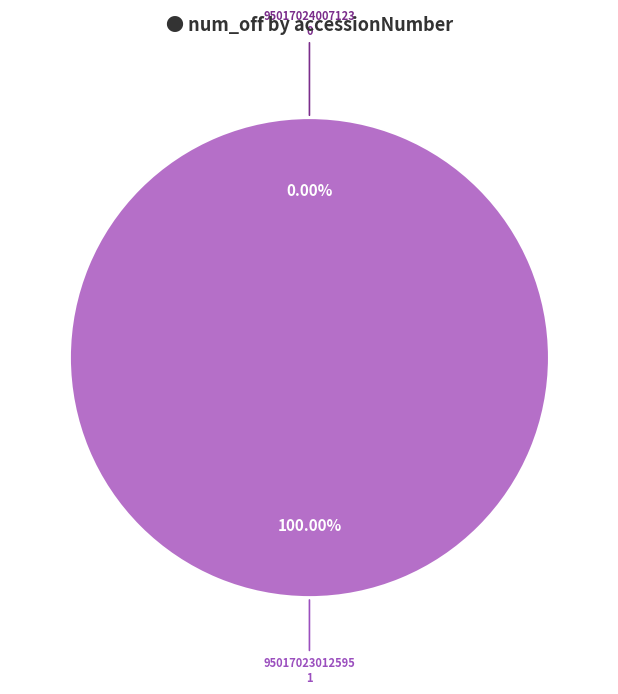

What portion of the pie excludes 95017024007123?

100.0%